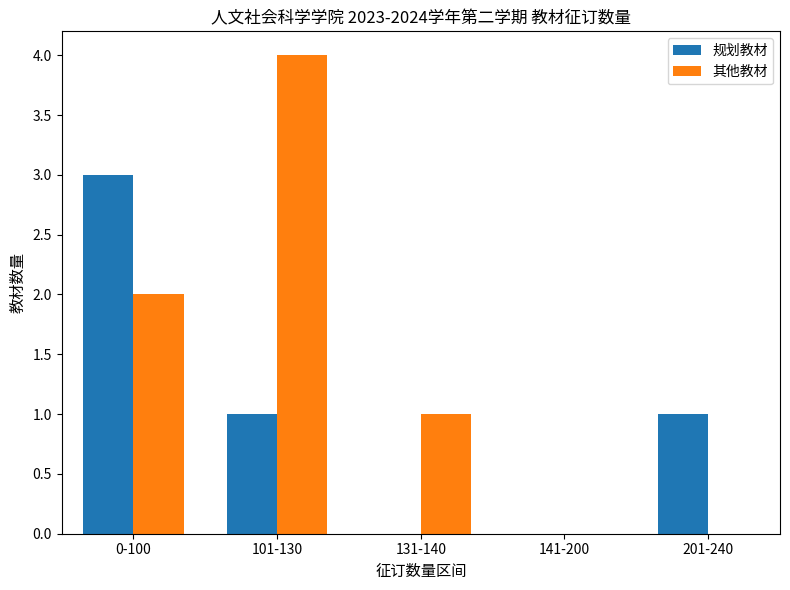

Are the bars grouped side by side (vs. stacked)?

Yes